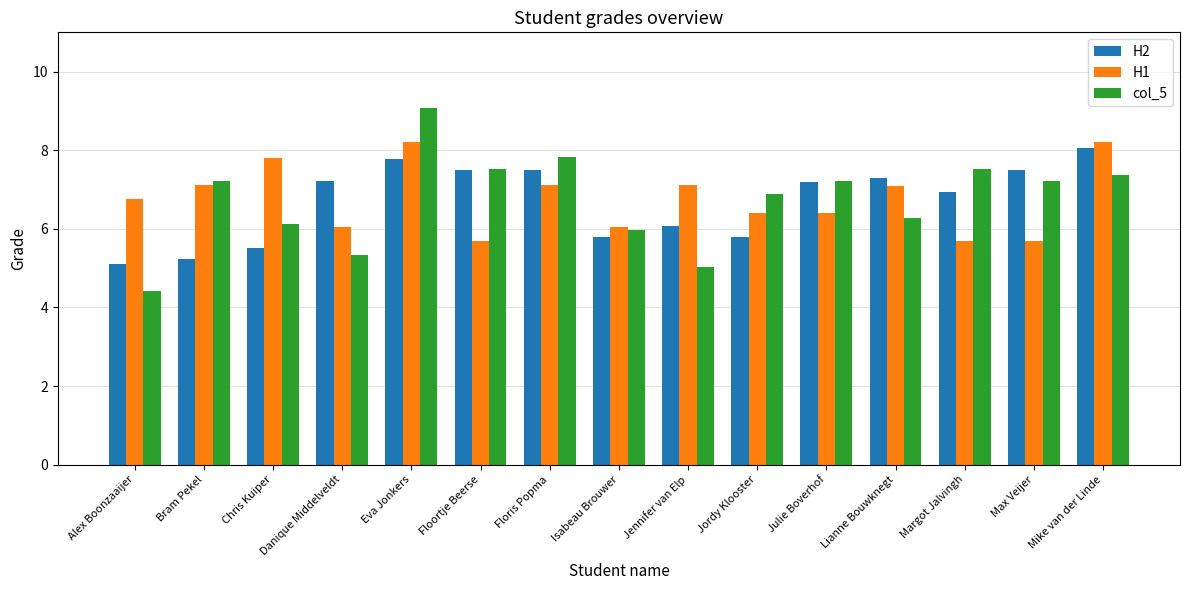

True or false: col_5 has a value of 5.0 at Floris Popma.

False